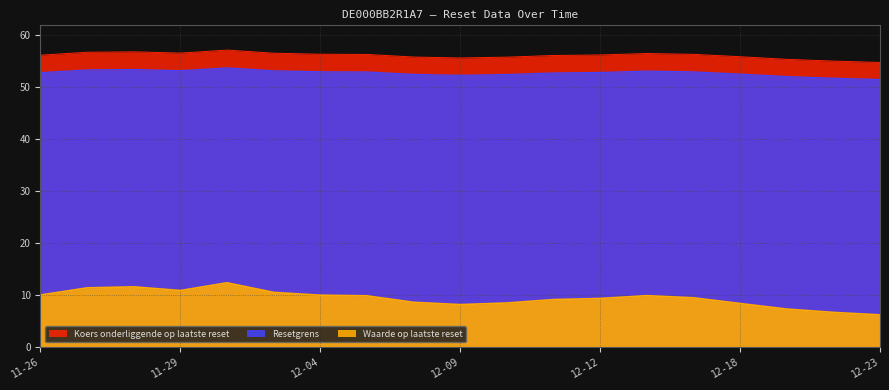

What are all the series names shown in the legend?

Waarde op laatste reset, Resetgrens, Koers onderliggende op laatste reset